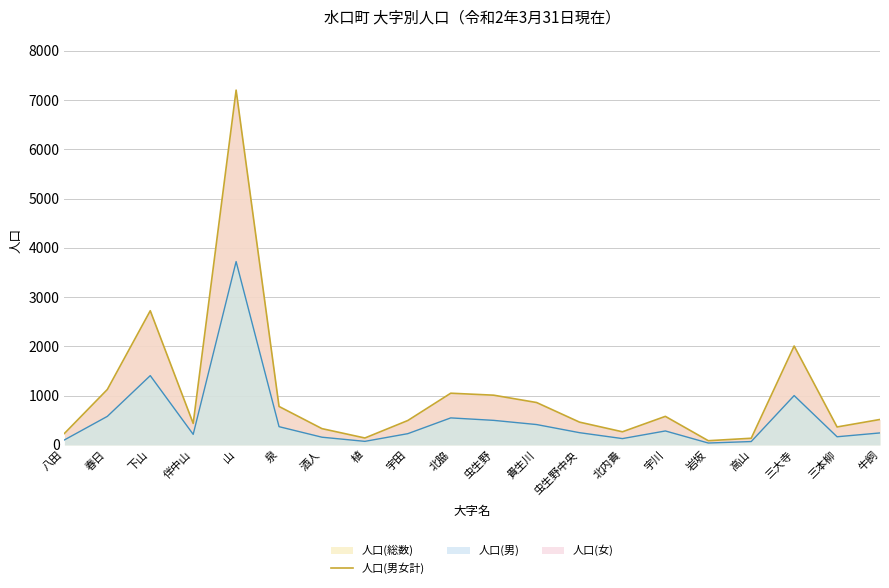

What is the label of the 15th point from the left?

宇川